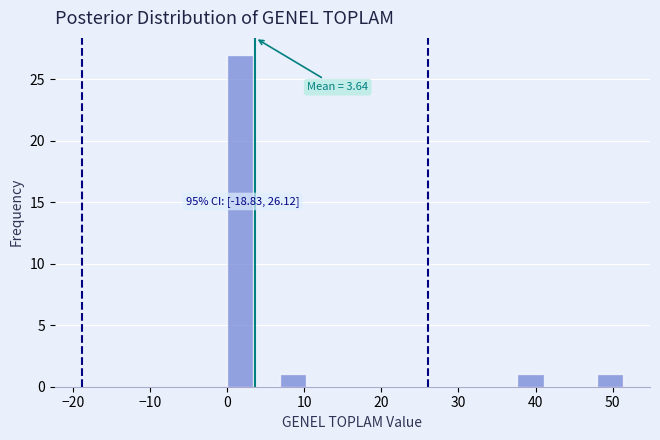

Around what value on the x-axis is the tallest bar? Give the approximate position of its centre, as read against the axis.

2